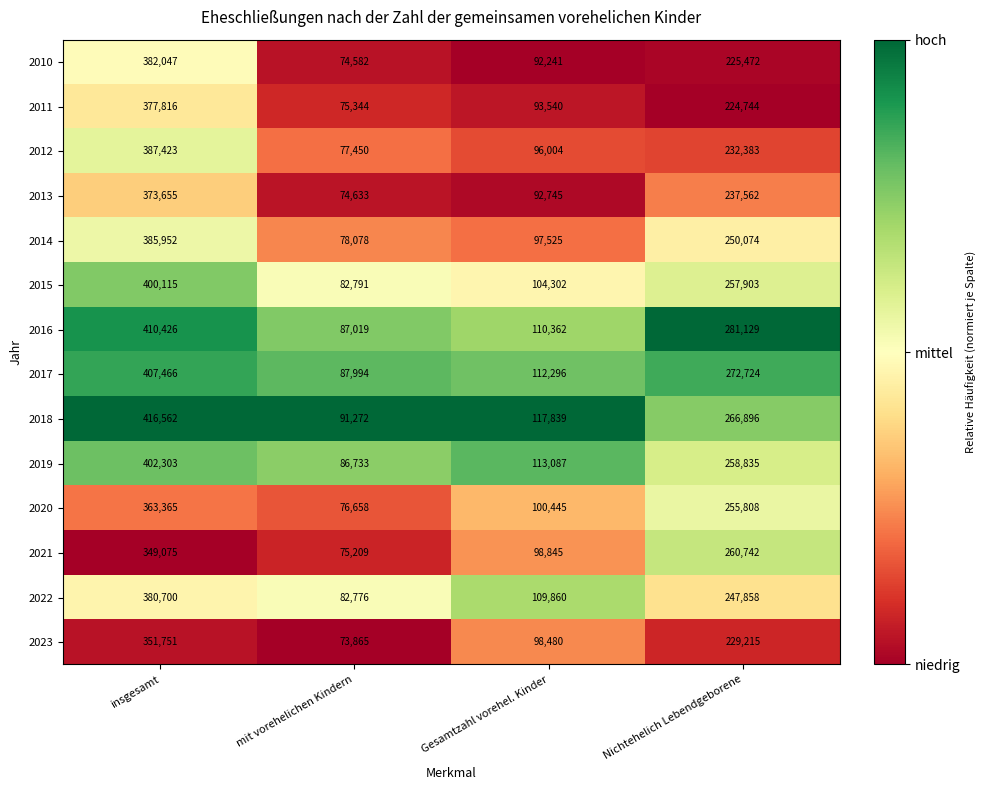

Which label corresponds to the smallest value in the chart?

mit vorehelichen Kindern